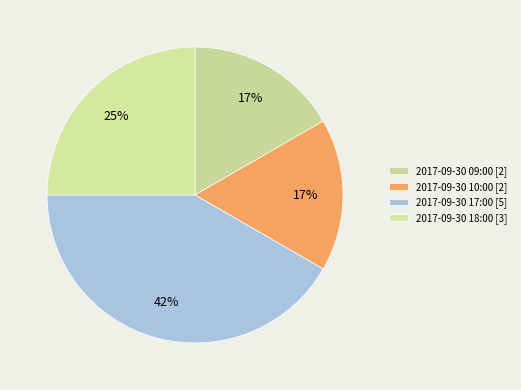

To the nearest percent, what is the average slice percentage?

25%